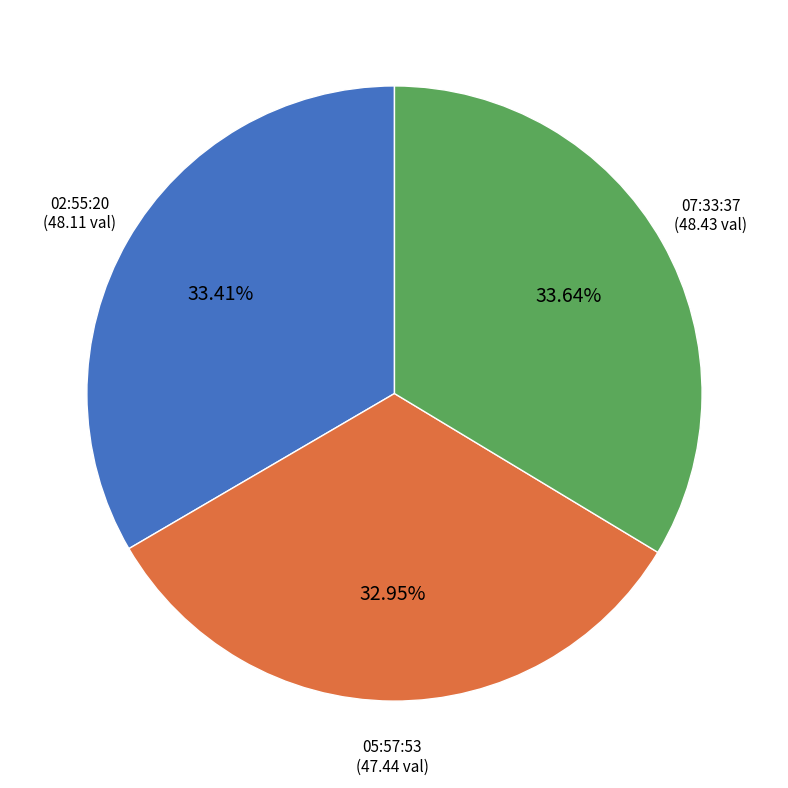

Is there a majority slice in this chart?

No